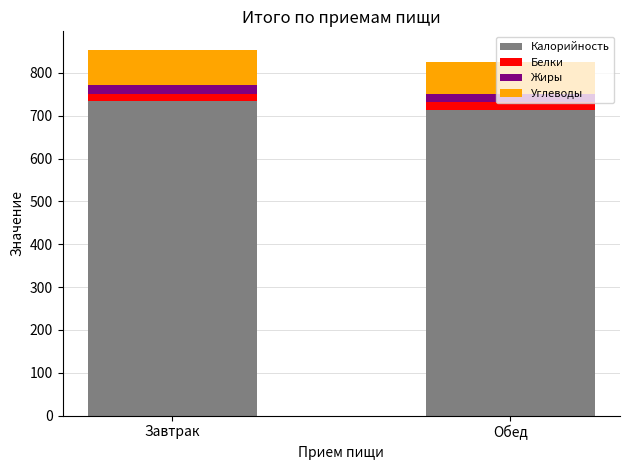

True or false: Калорийность has a value of 1077.6 at Обед.

False